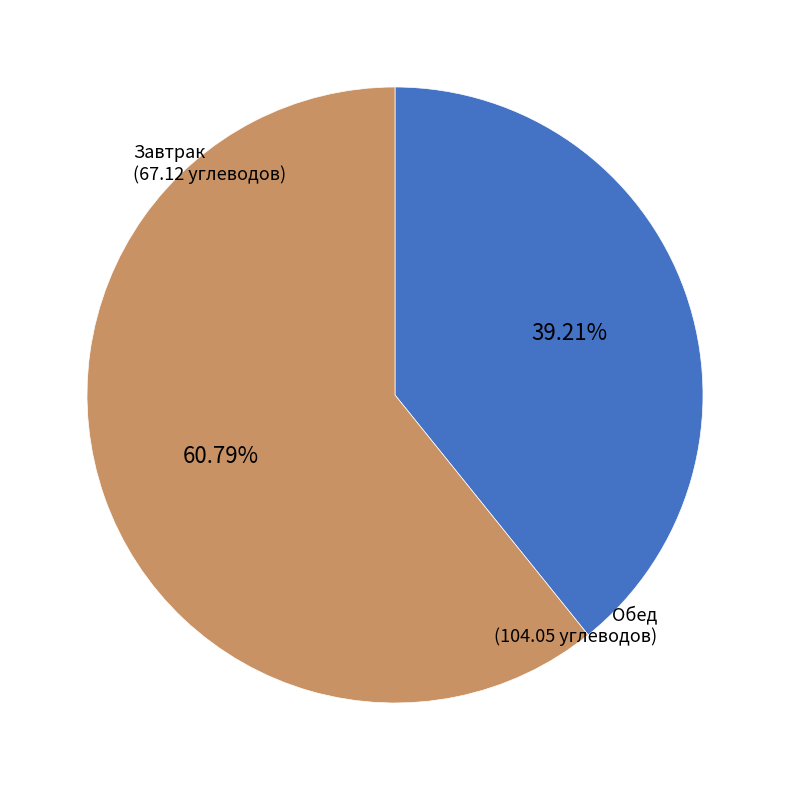

Is there a majority slice in this chart?

Yes